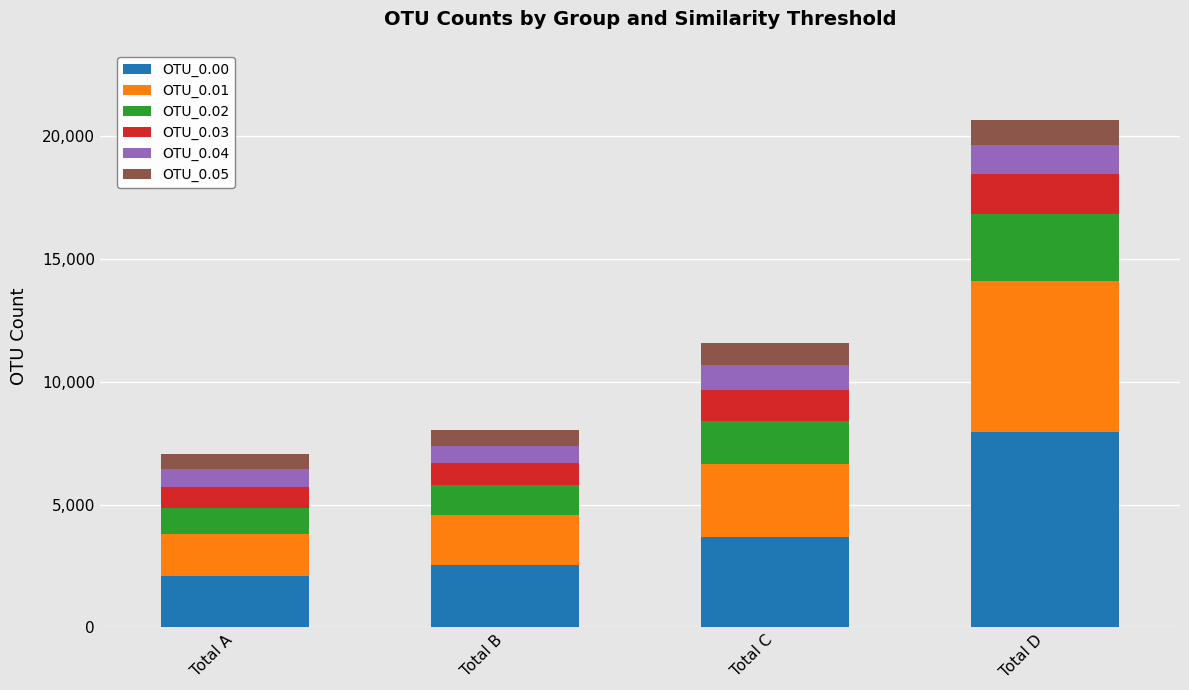

Reading left to right, list the values for the OTU_0.00 series.

Total A=2079	Total B=2544	Total C=3671	Total D=7949